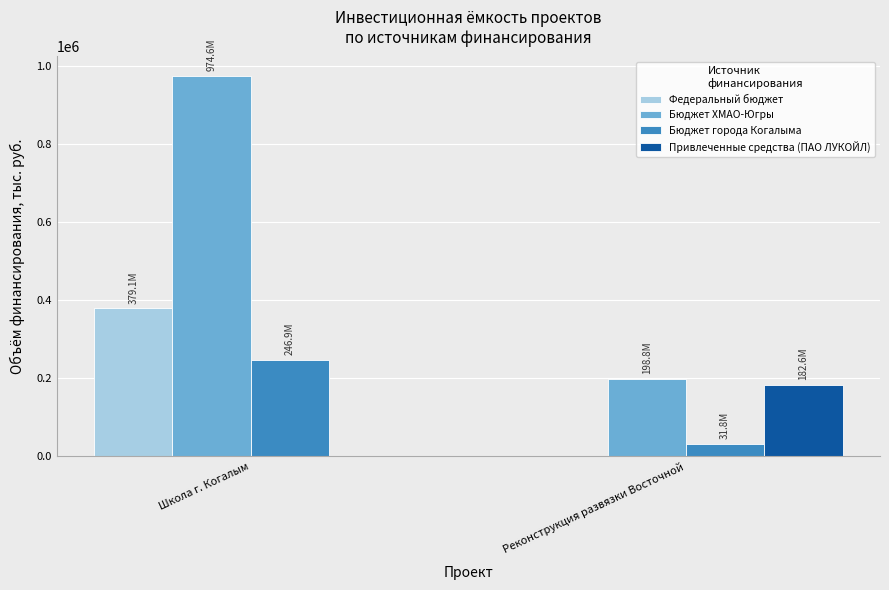

Which series changed the most between Школа г. Когалым and Реконструкция развязки Восточной?

Бюджет ХМАО-Югры